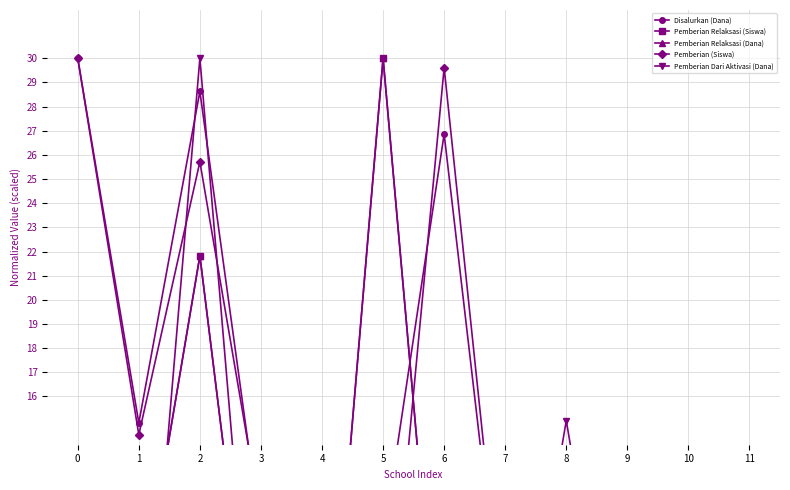

Reading left to right, transcribe all the data shown in this chart.

Disalurkan (Dana): 0=30.0	1=14.9	2=28.6	3=10.2	4=8.4	5=10.0	6=26.9	7=5.1	8=8.0	9=7.8	10=13.1	11=5.1
Pemberian Relaksasi (Siswa): 0=0.0	1=6.8	2=21.8	3=1.4	4=0.0	5=30.0	6=1.4	7=1.4	8=4.1	9=8.2	10=5.5	11=0.0
Pemberian Relaksasi (Dana): 0=0.0	1=6.8	2=21.8	3=1.4	4=0.0	5=30.0	6=1.4	7=1.4	8=4.1	9=8.2	10=5.5	11=0.0
Pemberian (Siswa): 0=30.0	1=14.4	2=25.7	3=10.9	4=10.1	5=2.7	6=29.6	7=5.5	8=8.2	9=5.8	10=11.7	11=5.8
Pemberian Dari Aktivasi (Dana): 0=0.0	1=0.0	2=30.0	3=0.0	4=0.0	5=0.0	6=0.0	7=0.0	8=15.0	9=0.0	10=0.0	11=0.0